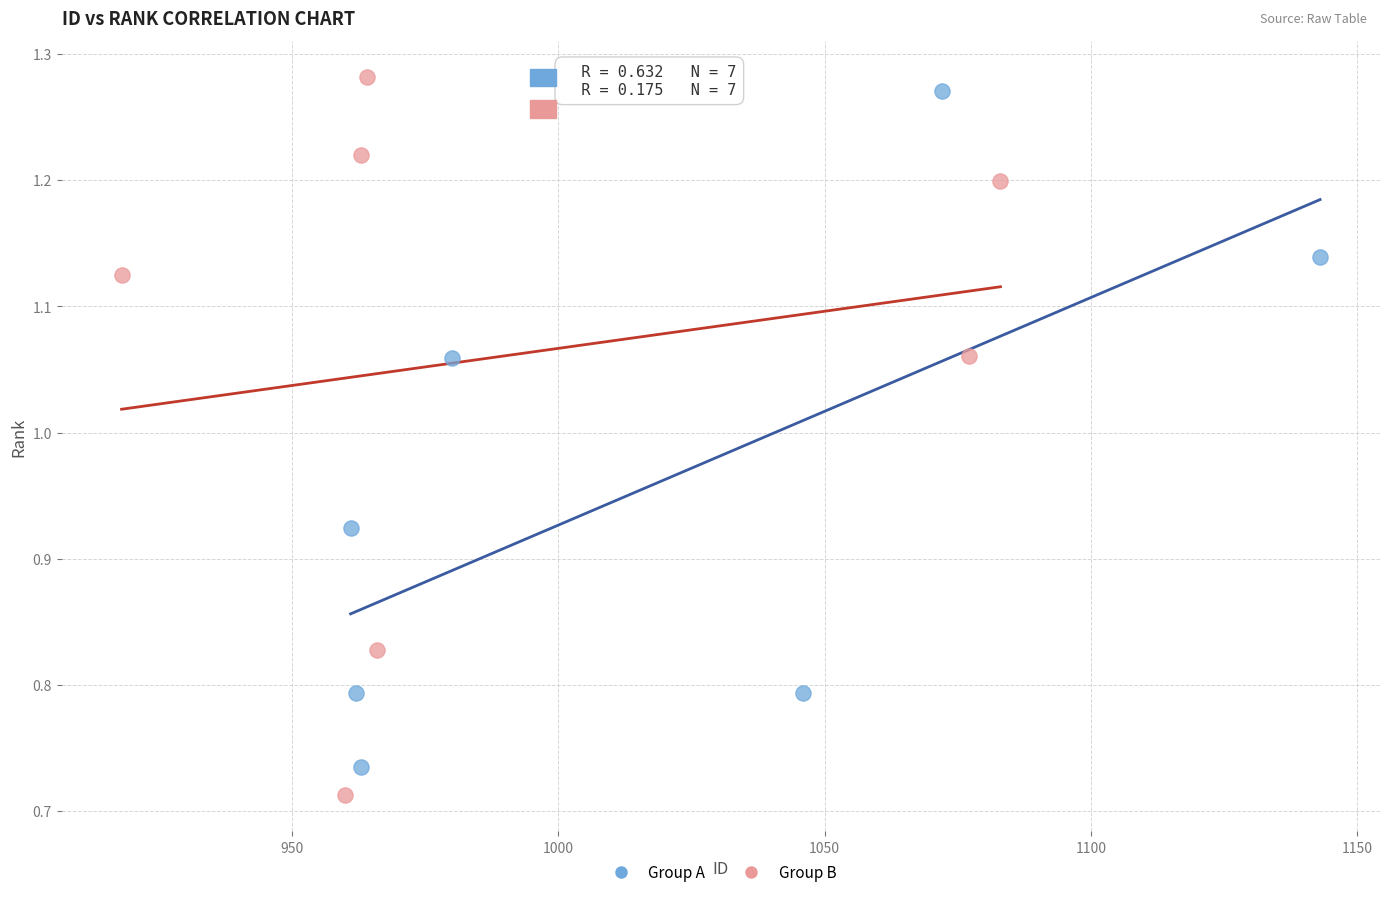

Which series contains the highest Y value?

Group B